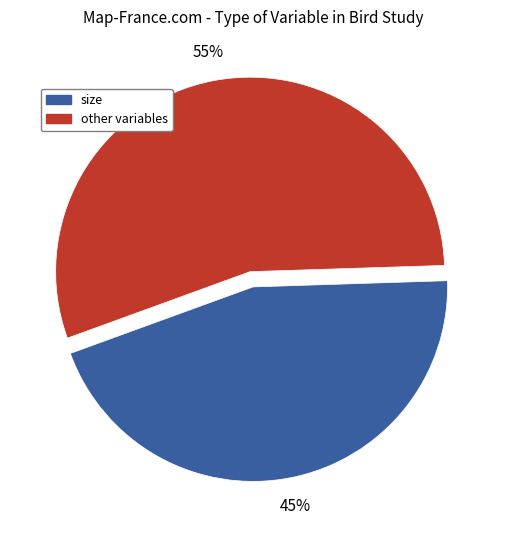

Is there any slice that represents more than half of the pie?

Yes